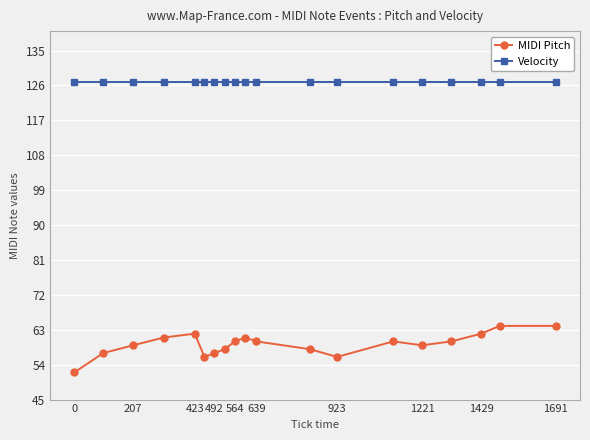

What is the average value of the MIDI Pitch series?

59